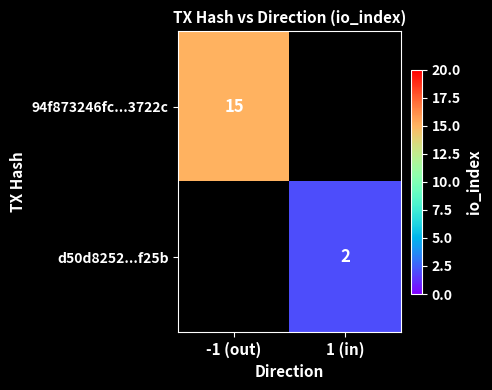

The 94f873246fc...3722c series shows 15 at -1 (out). True or false?

True